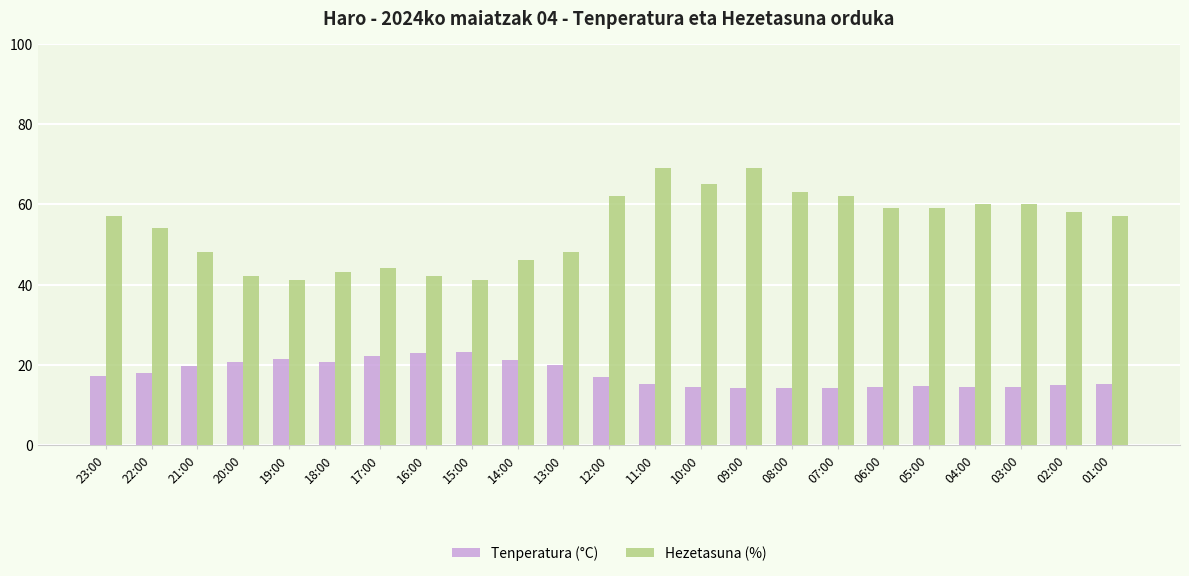

Which series has the largest total across all categories?

Hezetasuna (%)